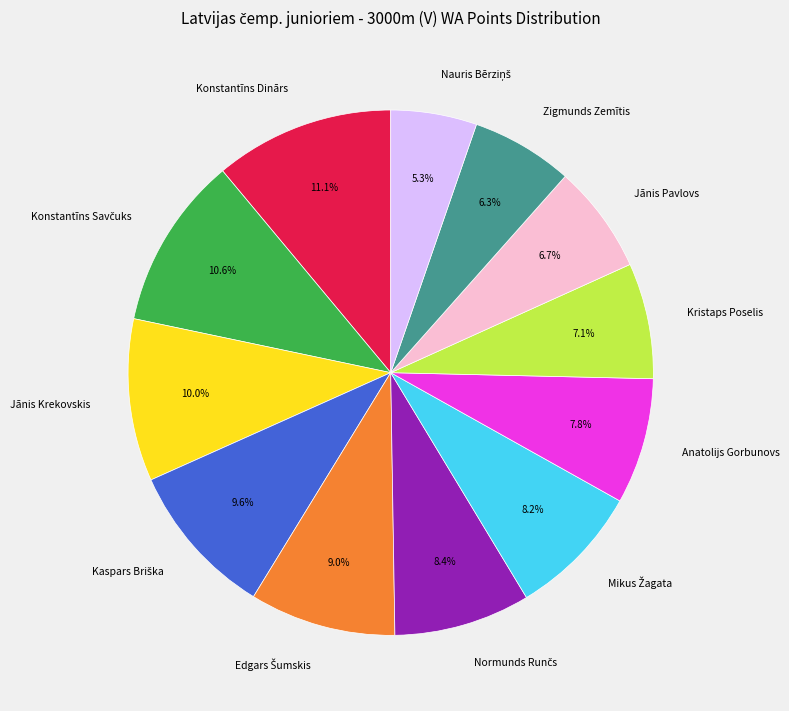

Does Jānis Krekovskis account for over 50% of the chart?

No